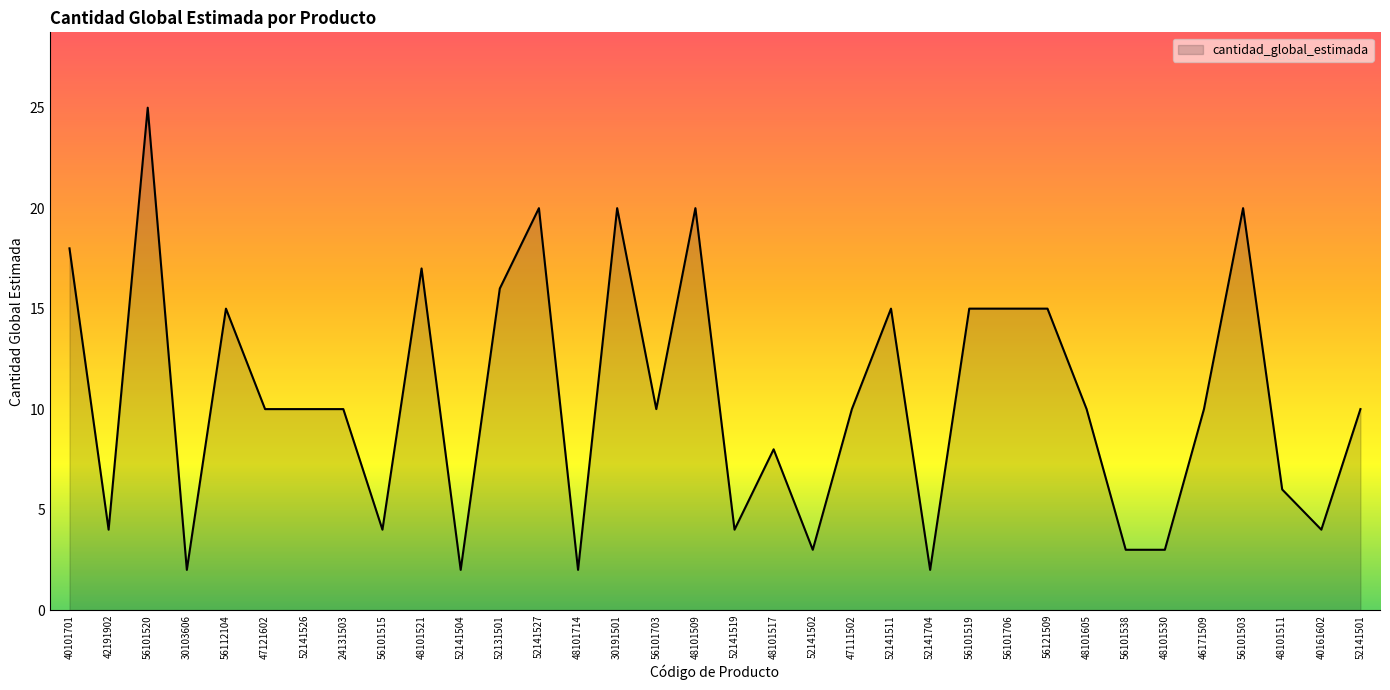

How many distinct data groups are displayed?

1